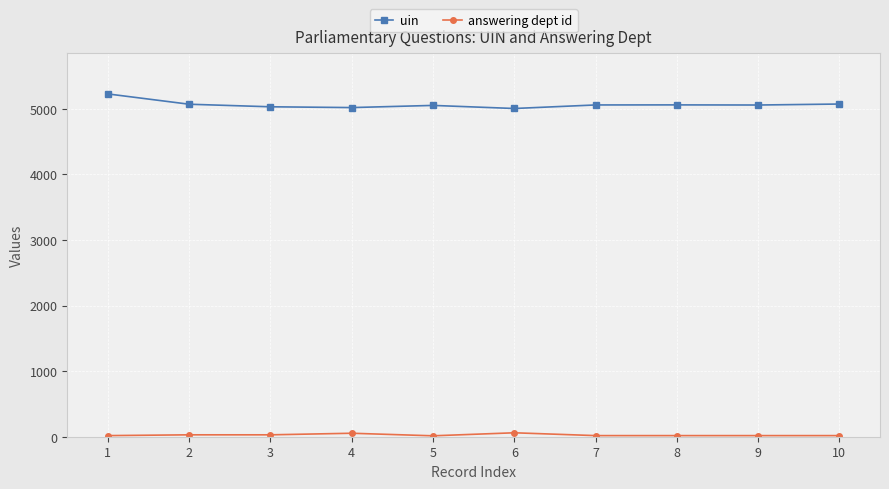

What is the lowest value of the answering dept id series?

14